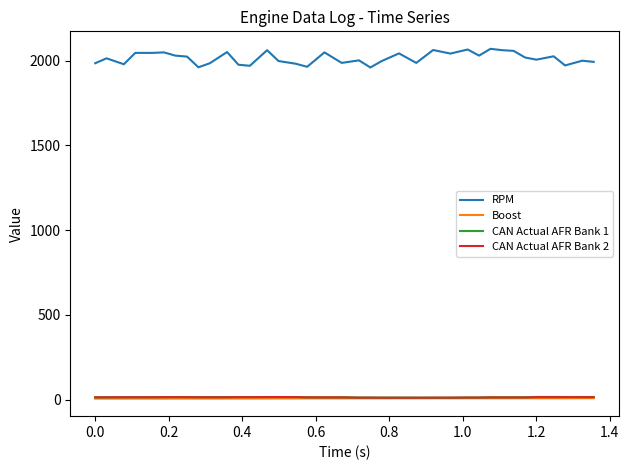

True or false: CAN Actual AFR Bank 2 and RPM cross at least once.

False